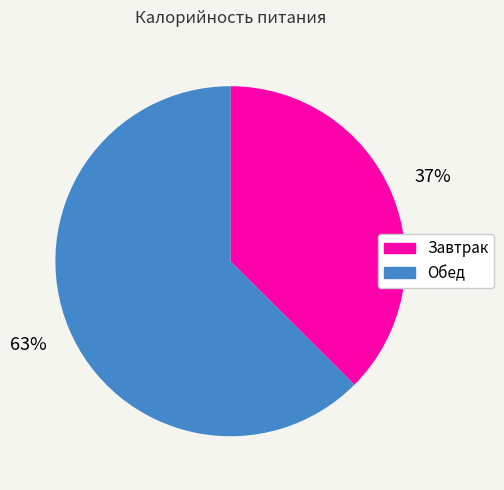

Rank the categories by value from highest to lowest.

Обед, Завтрак